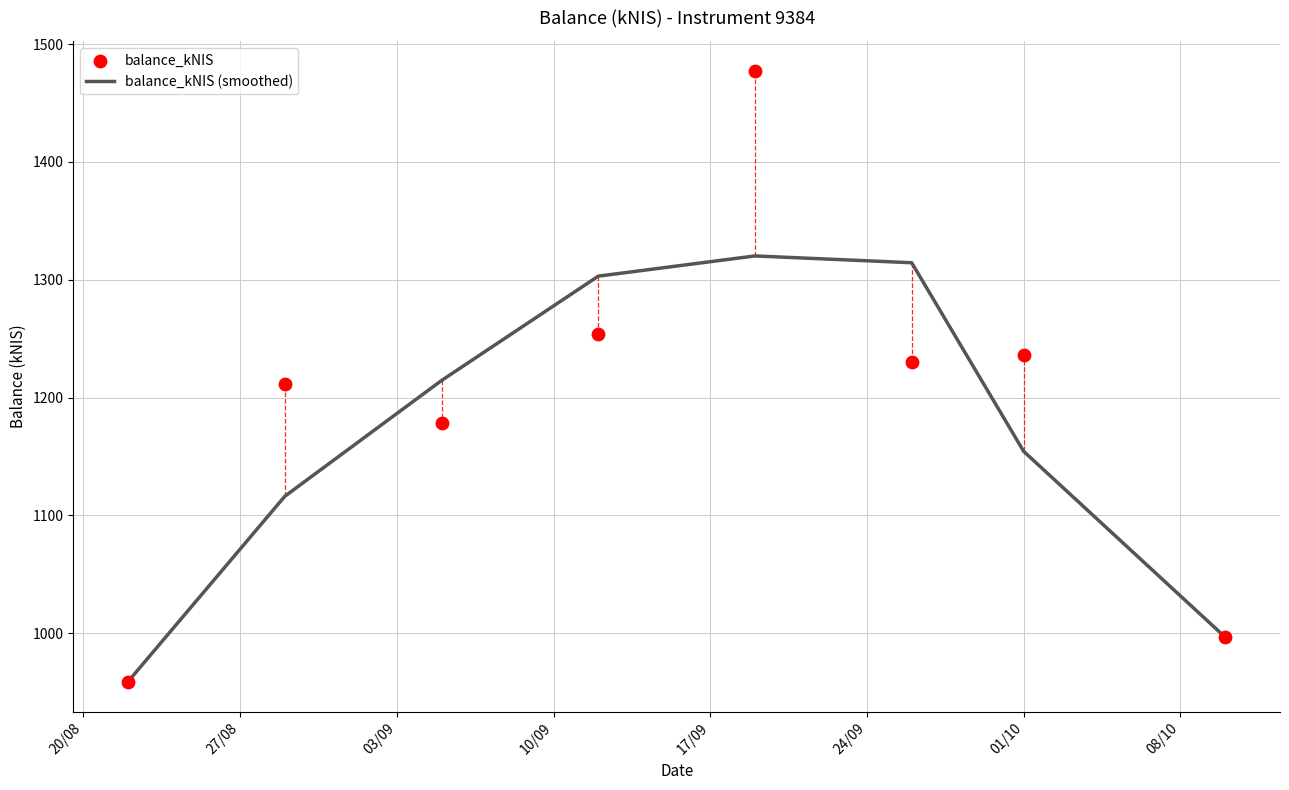

What is the maximum value for balance_kNIS (smoothed)?

1320.2